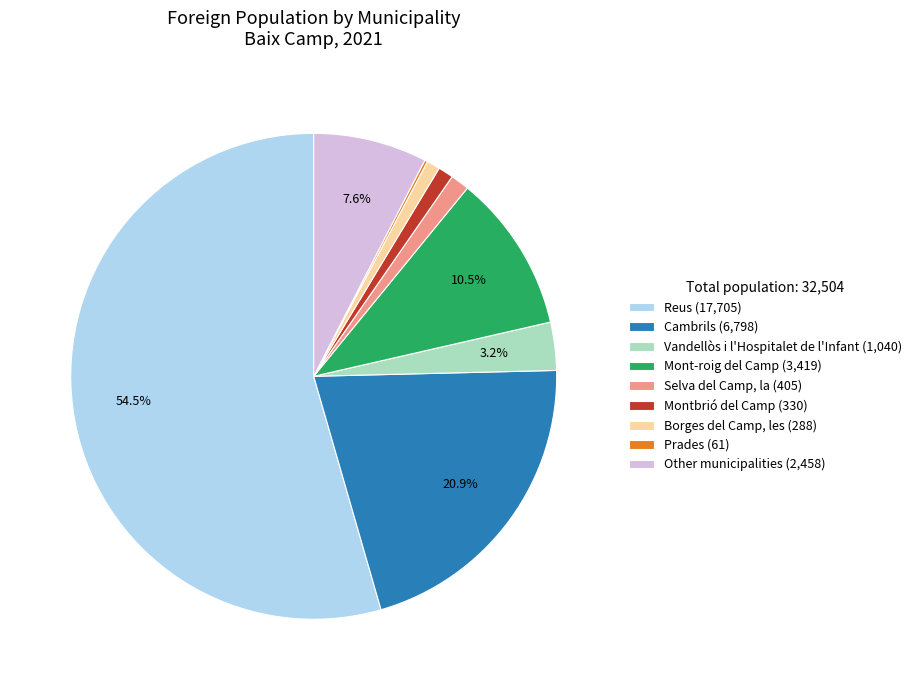

What percentage do Mont-roig del Camp (3,419) and Other municipalities (2,458) together represent?

18.1%